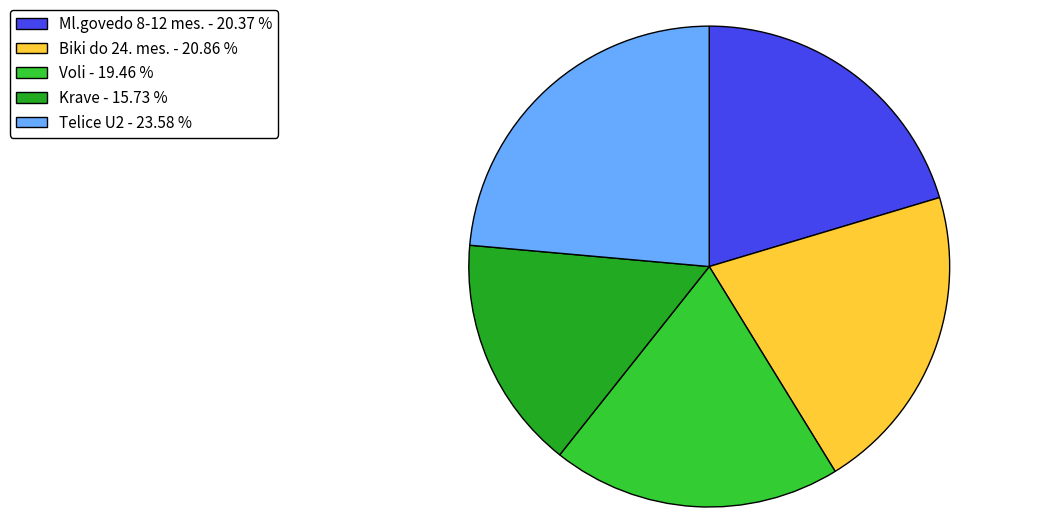

Combined, do Ml.govedo 8-12 mes. - 20.37 % and Telice U2 - 23.58 % account for over 50%?

No